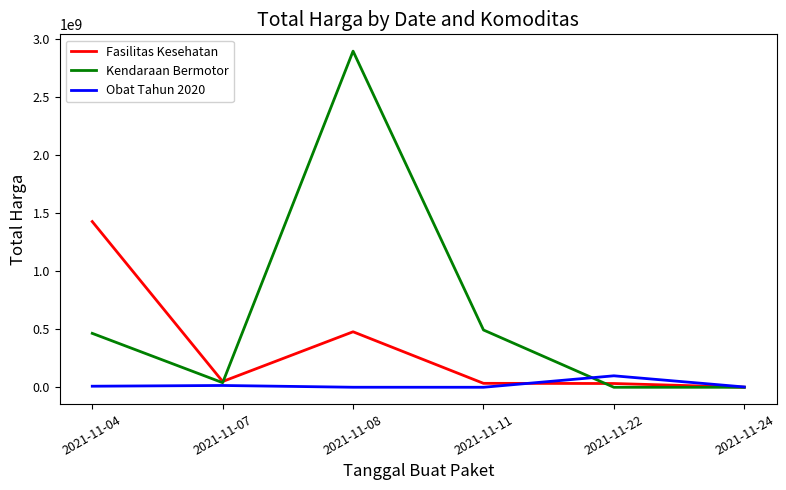

What are all the series names shown in the legend?

Fasilitas Kesehatan, Kendaraan Bermotor, Obat Tahun 2020